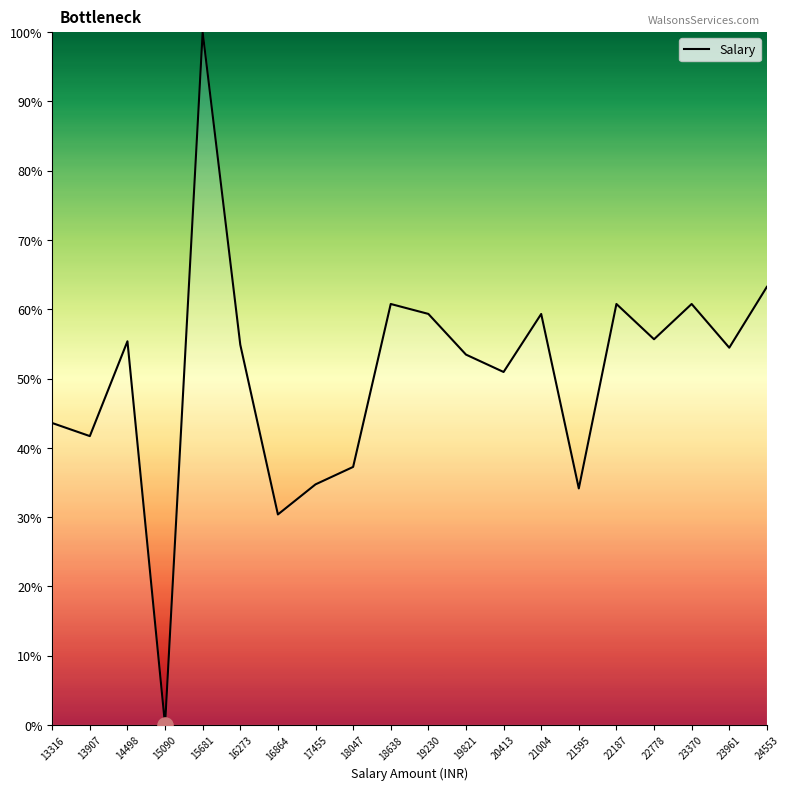

Which has a higher value, 23370 or 16273?

23370